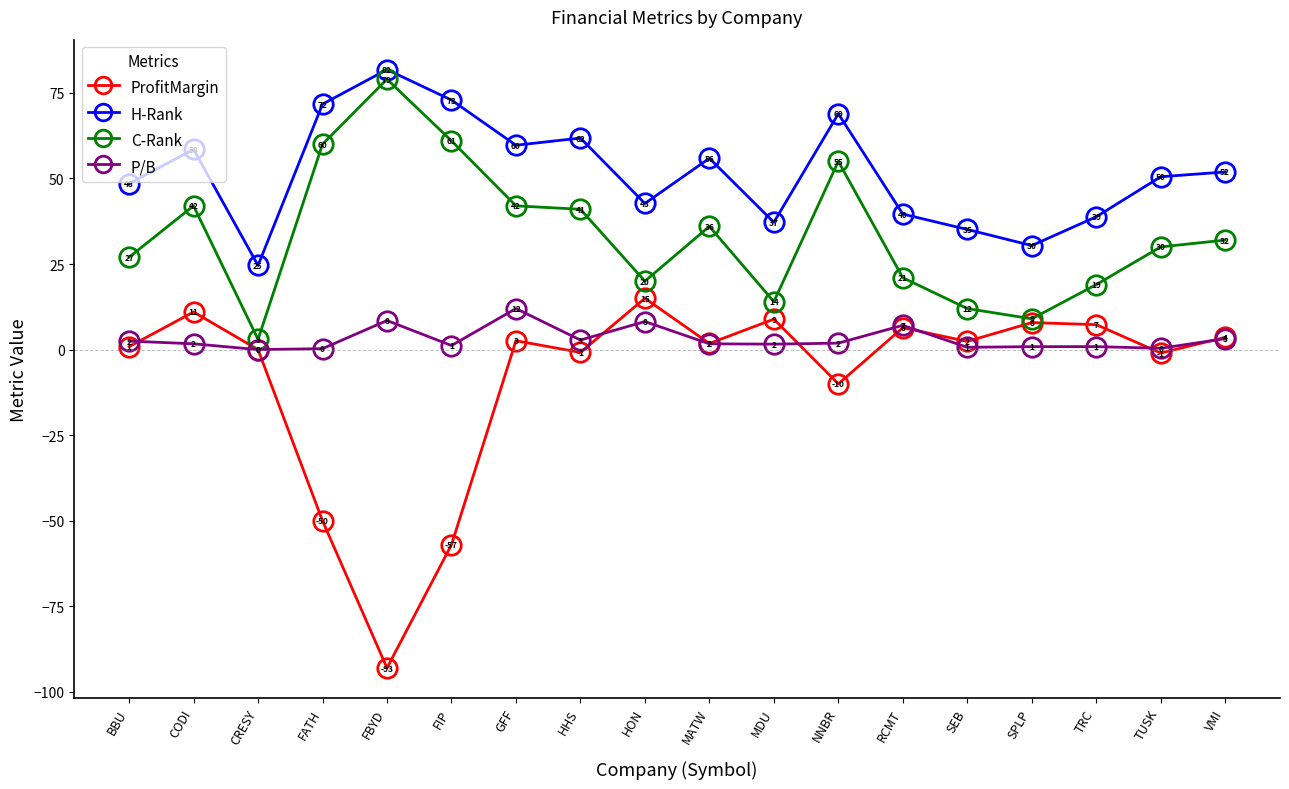

What is the difference between the C-Rank values at MATW and CRESY?

33.0